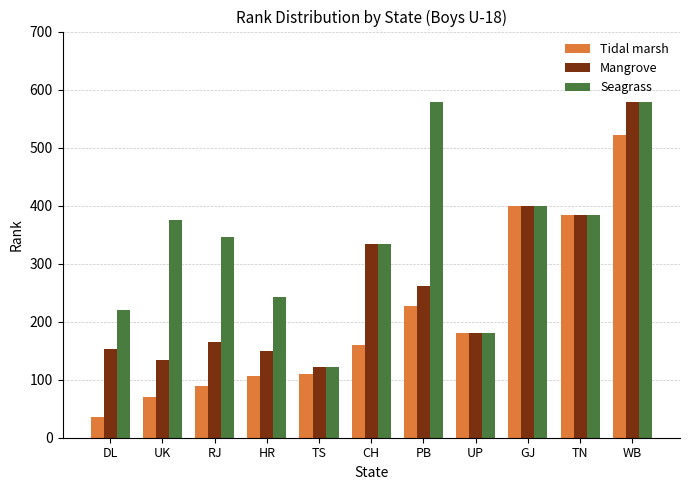

What is the spread (max minus min) of values at TS?

13